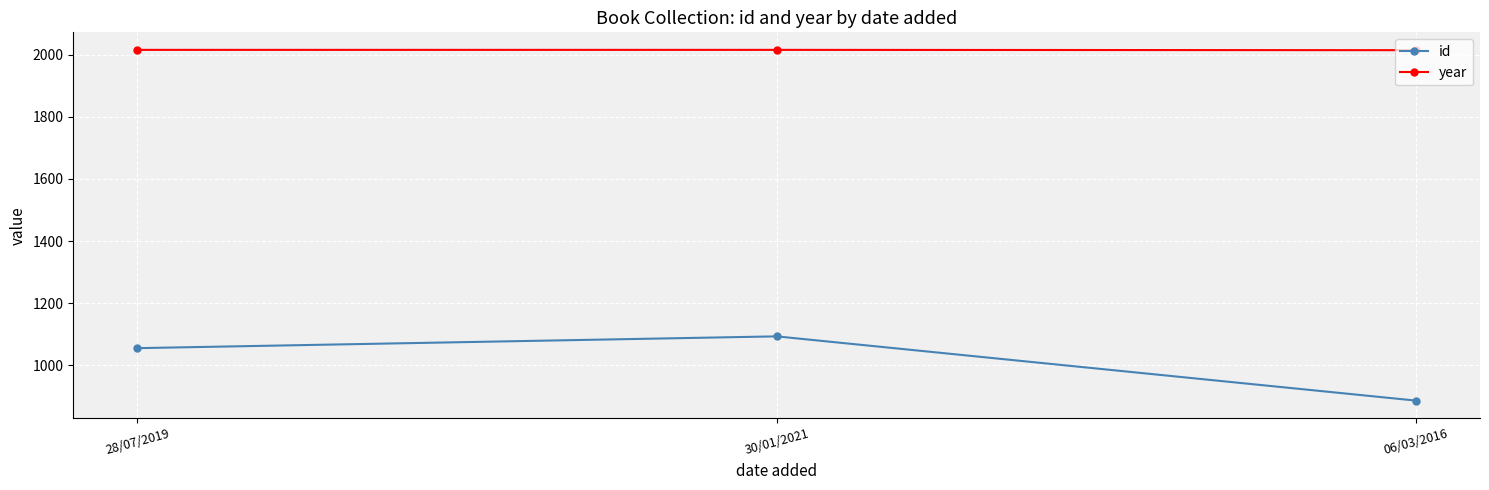

Count the year values in the range 2015 to 2016.

3